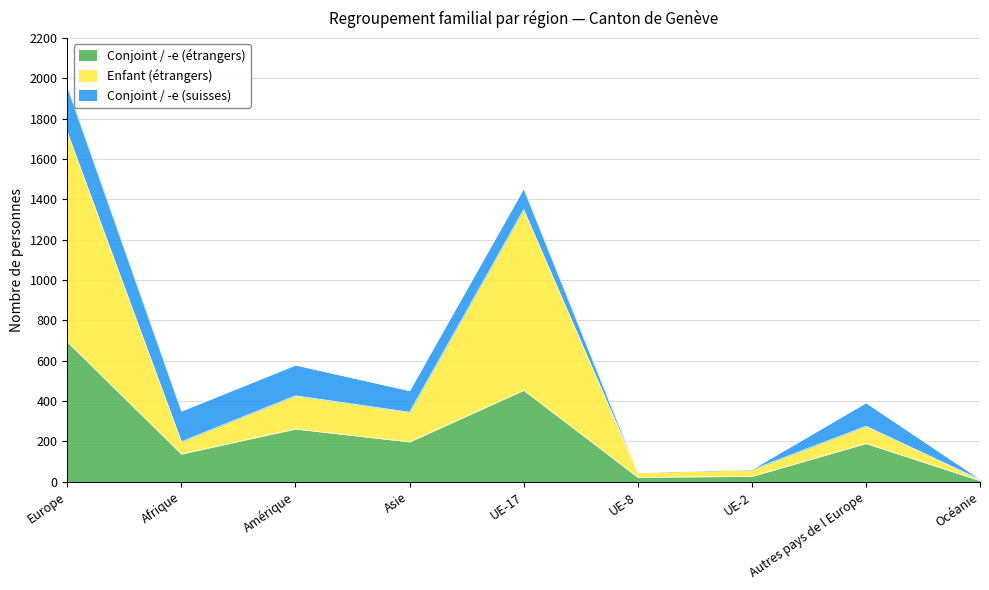

In Conjoint / -e (étrangers), how many points are lower than both neighbors (excluding endpoints)?

3